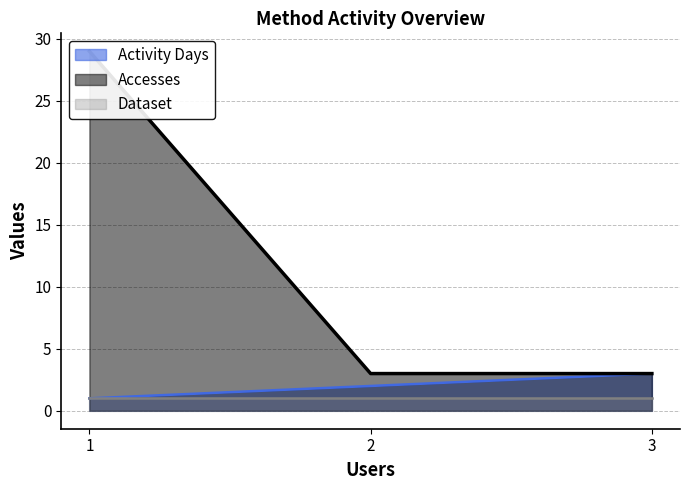

True or false: Activity Days has a value of 5 at 3.

False